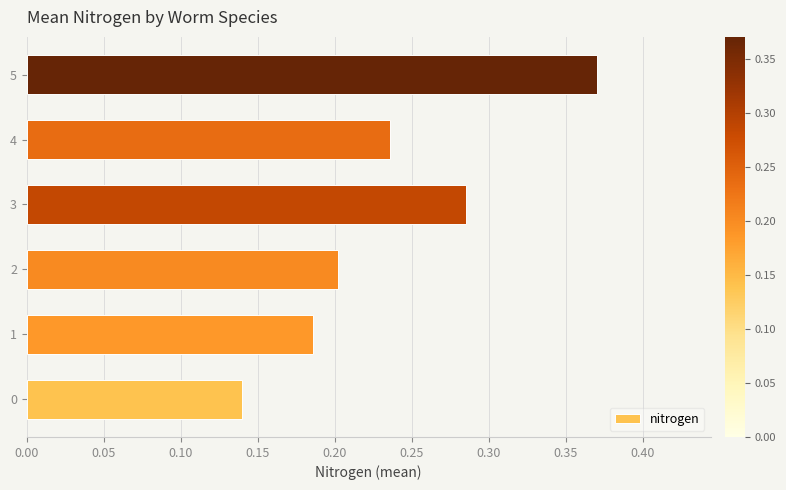

What is the sum of all values?

1.4